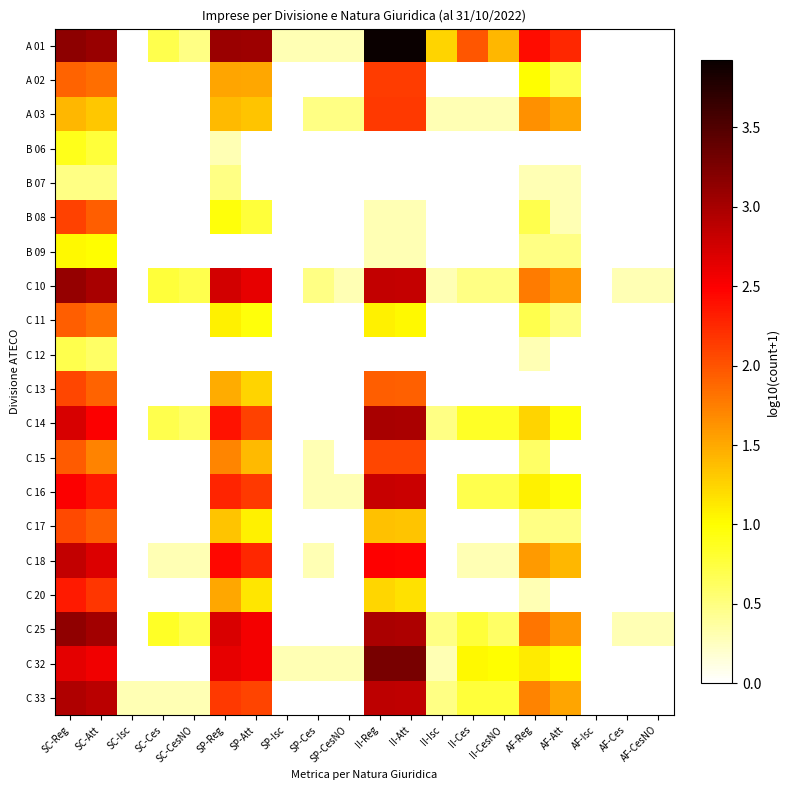

Which category has the lowest value across all series?

SC-Isc